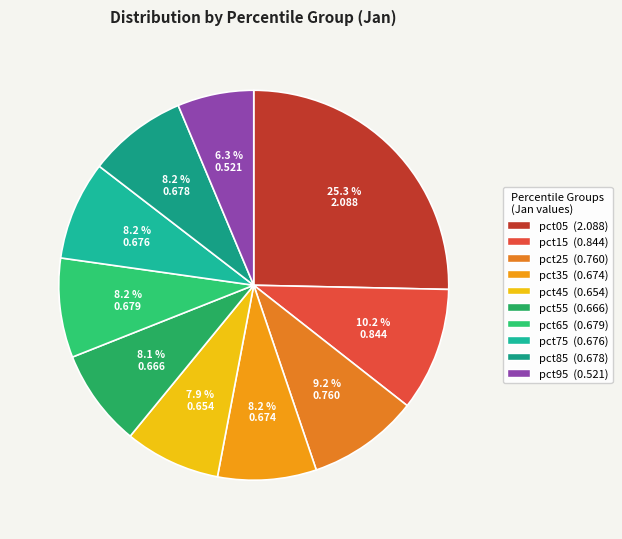

Does pct95 account for over 50% of the chart?

No